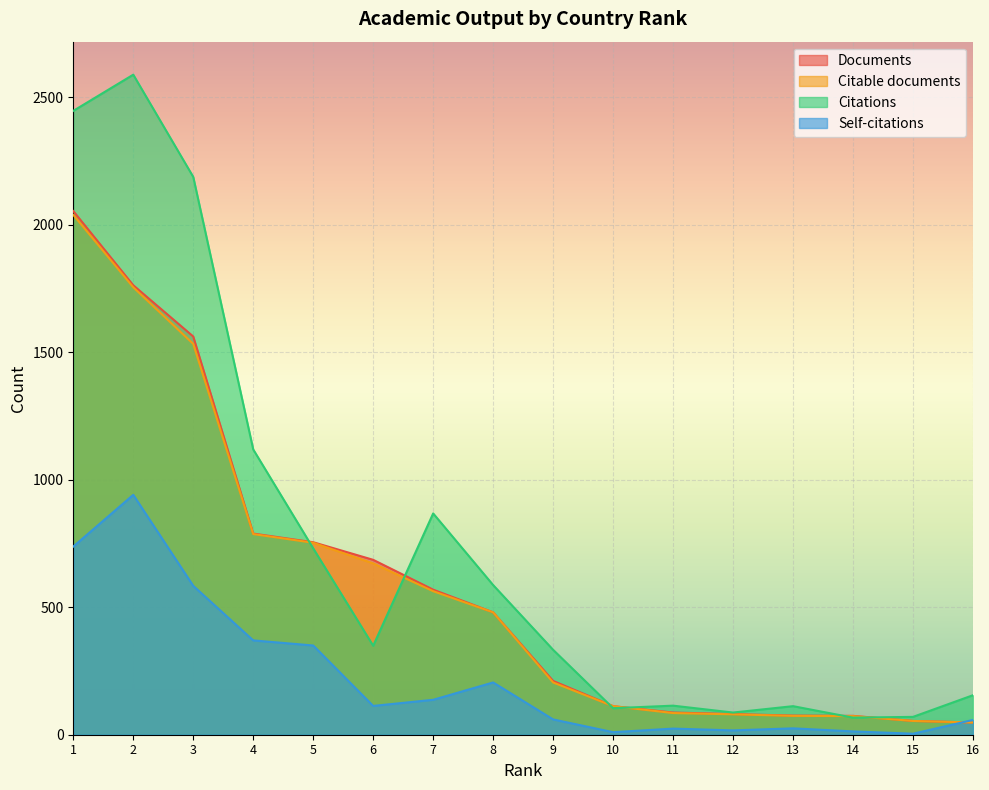

What is the total value across all series at 16?

309